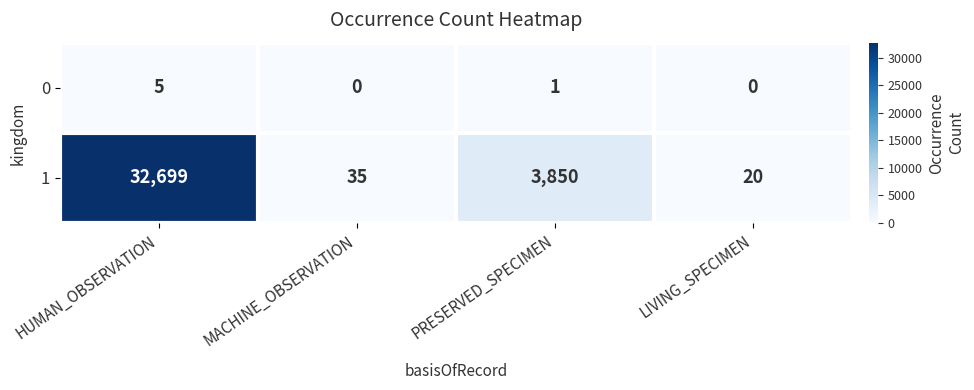

What is the approximate value of 1 at MACHINE_OBSERVATION?

35